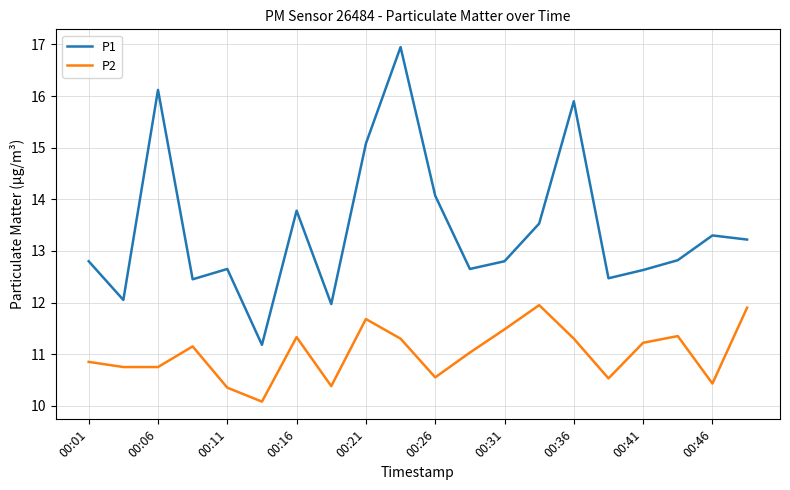

Rank the series by their average value, from highest to lowest.

P1, P2